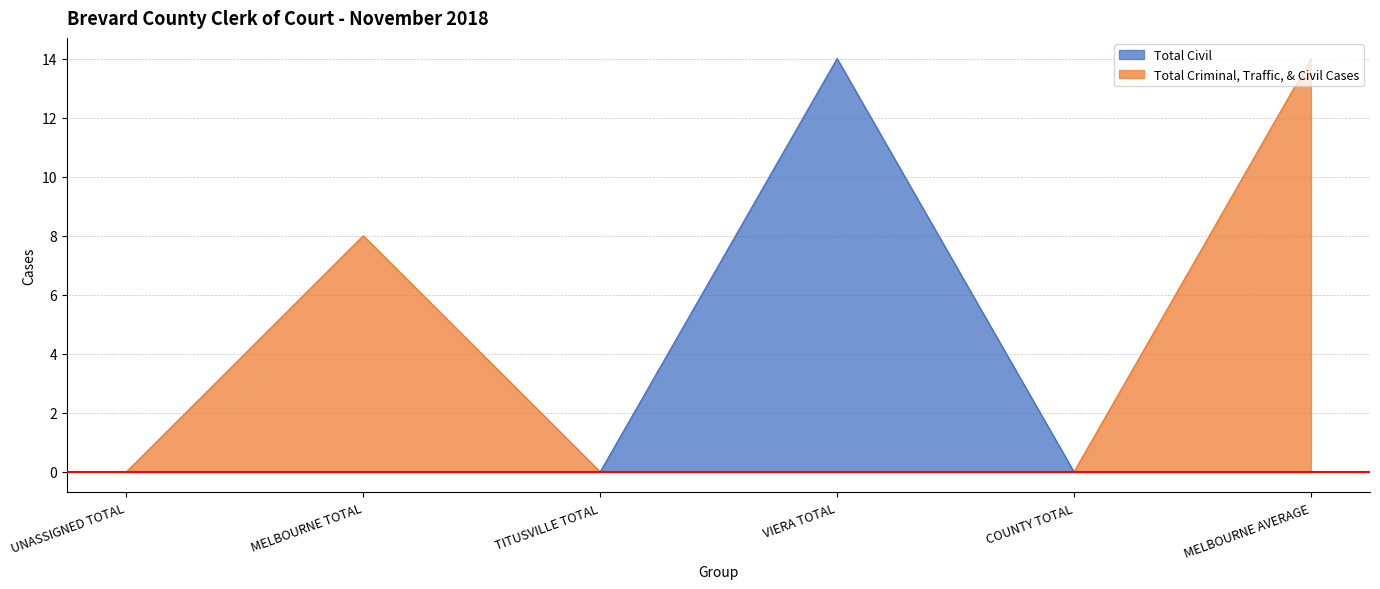

How many lines are shown in the chart?

2